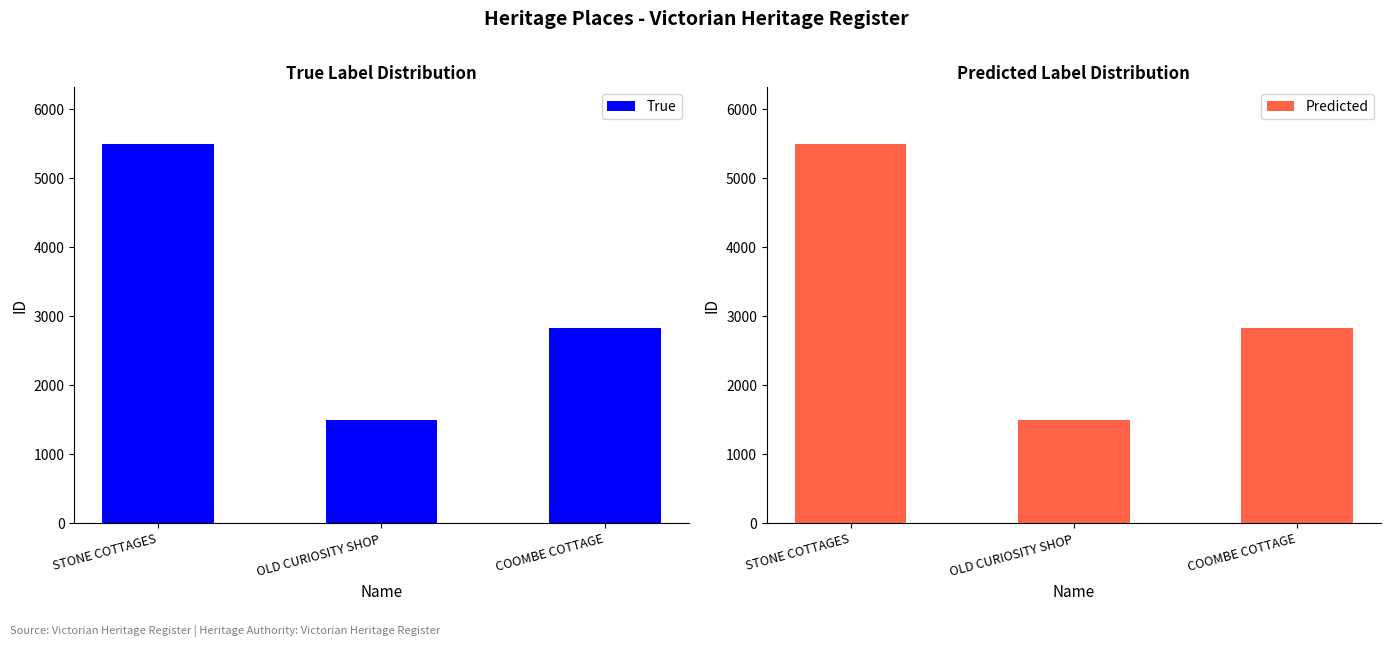

Is the value of True at COOMBE COTTAGE greater than the value of Predicted at OLD CURIOSITY SHOP?

Yes